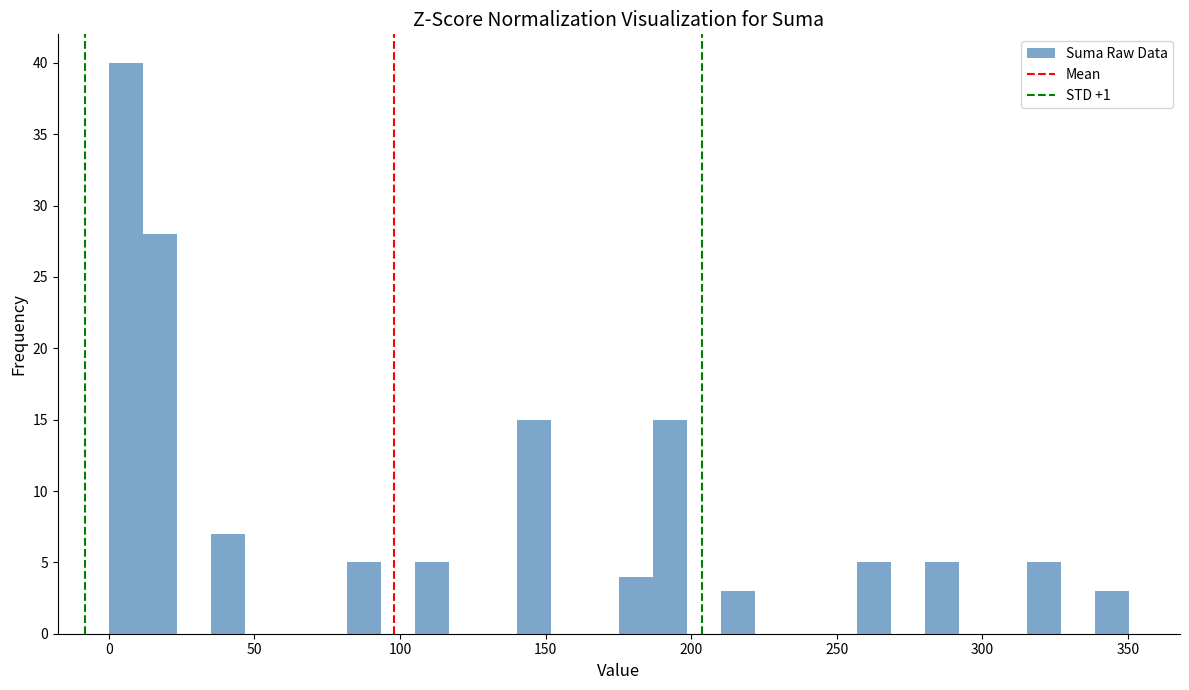

Around what value on the x-axis is the tallest bar? Give the approximate position of its centre, as read against the axis.

5